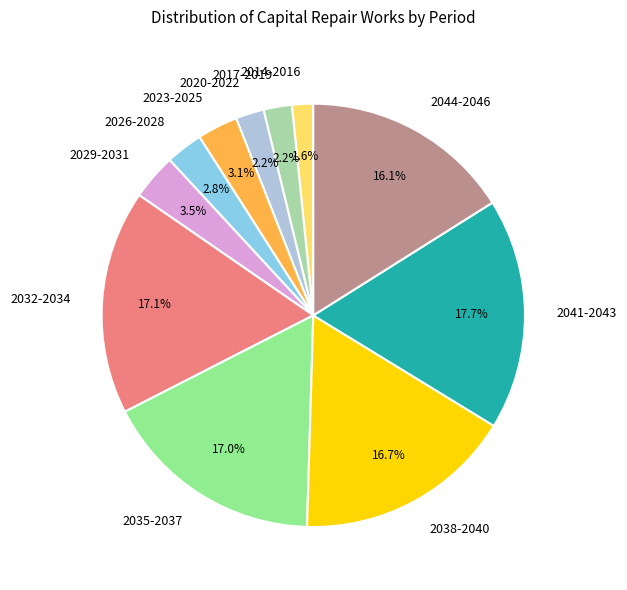

Do 2023-2025 and 2041-2043 together represent more than half of the pie?

No